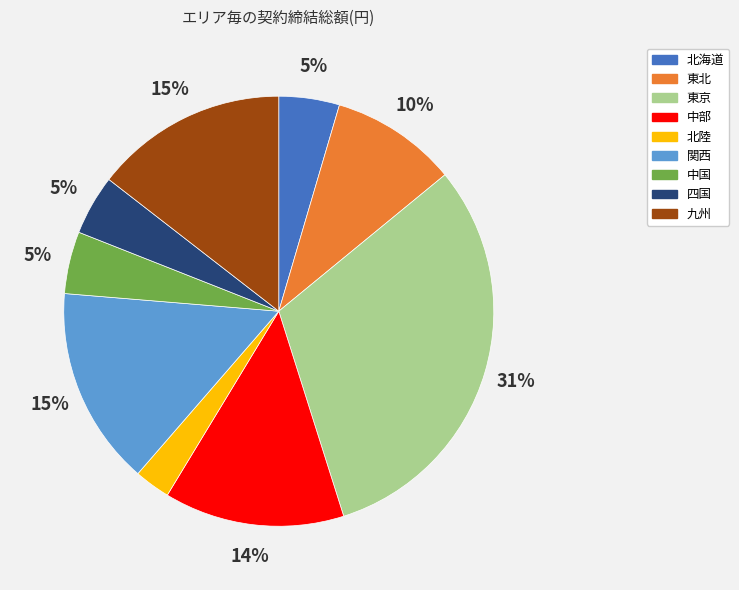

To the nearest percent, what is the difference between the 九州 and 東北 slice percentages?

5%